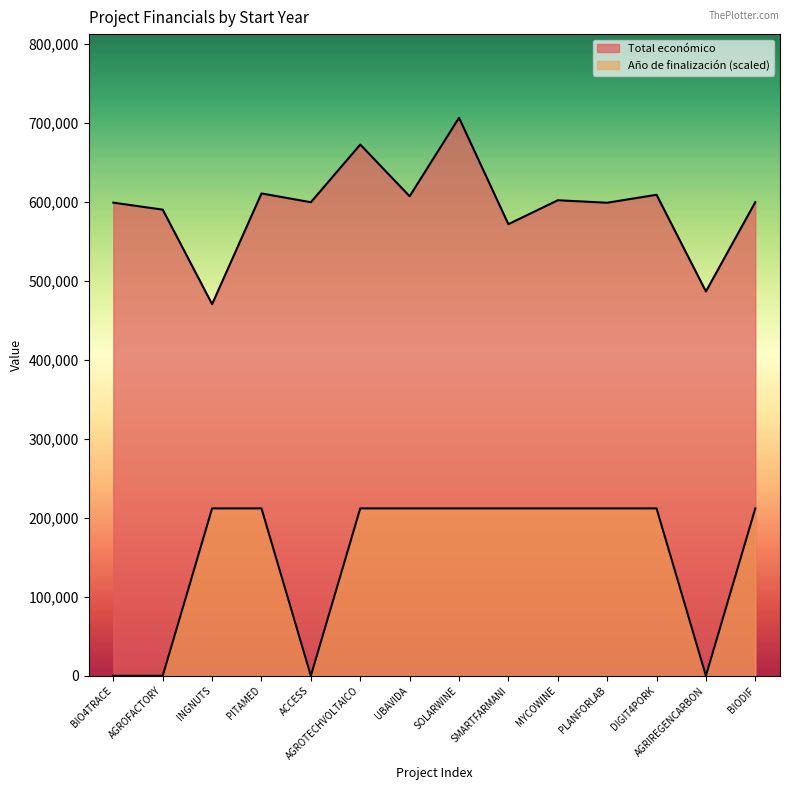

What is the label of the 3rd point from the right?

DIGIT4PORK